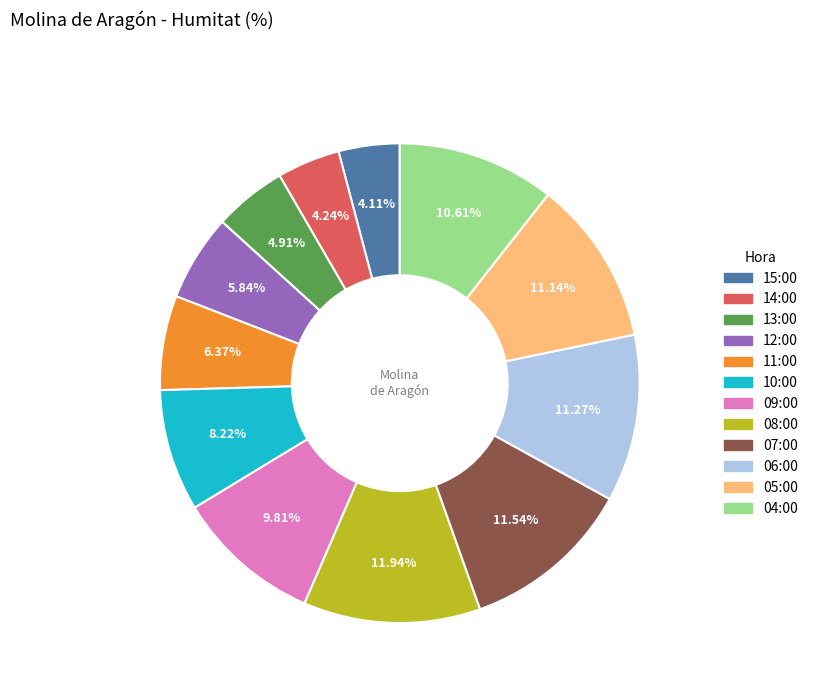

What is the total percentage of 11:00 and 13:00?

11.3%